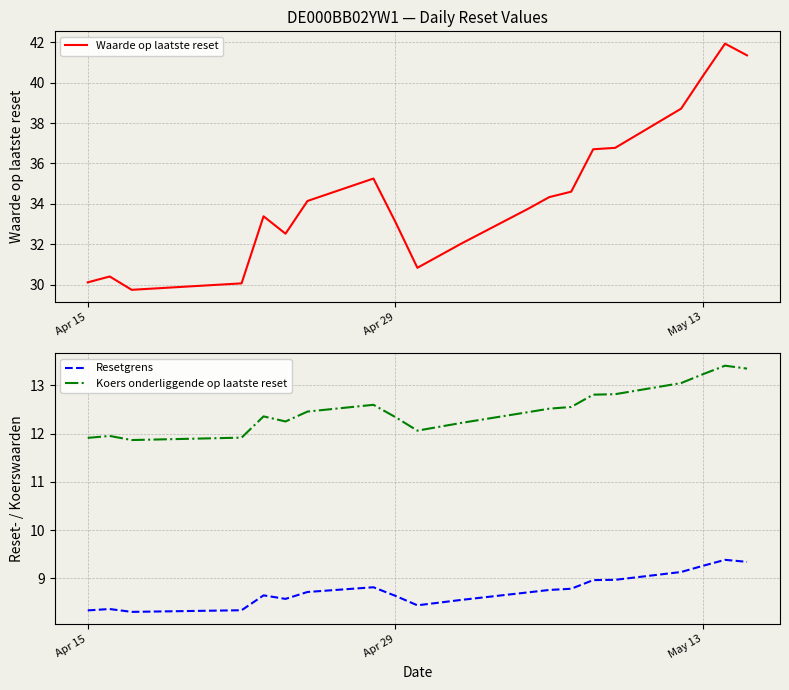

The value of Waarde op laatste reset at May 13 is 40.3. True or false?

True